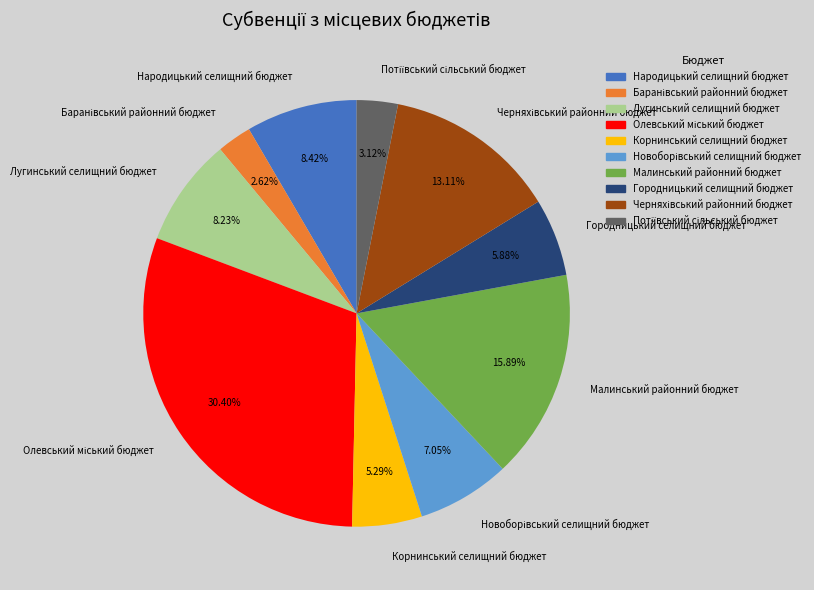

Is there a majority slice in this chart?

No